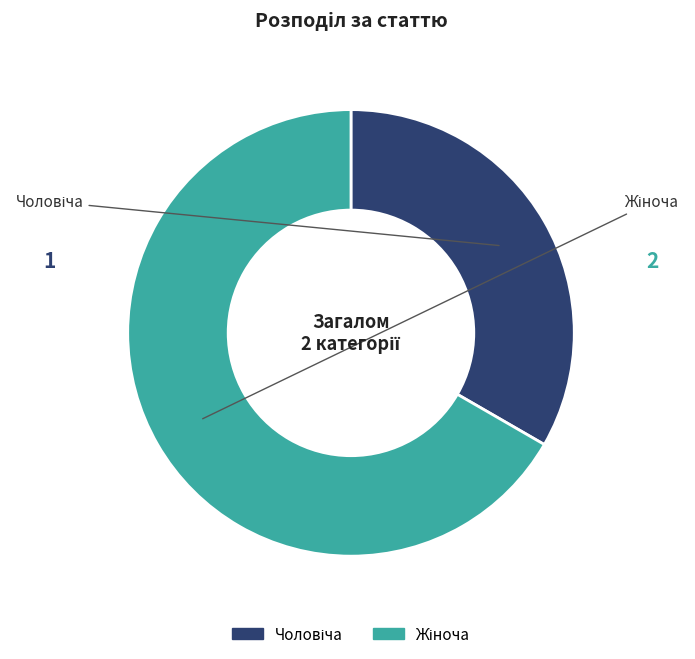

Does any single category account for the majority?

Yes